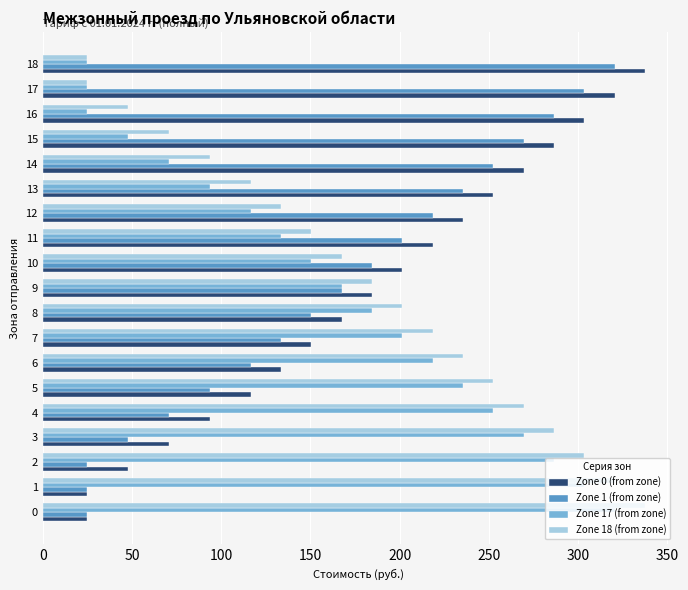

What are all the series names shown in the legend?

Zone 0 (from zone), Zone 1 (from zone), Zone 17 (from zone), Zone 18 (from zone)